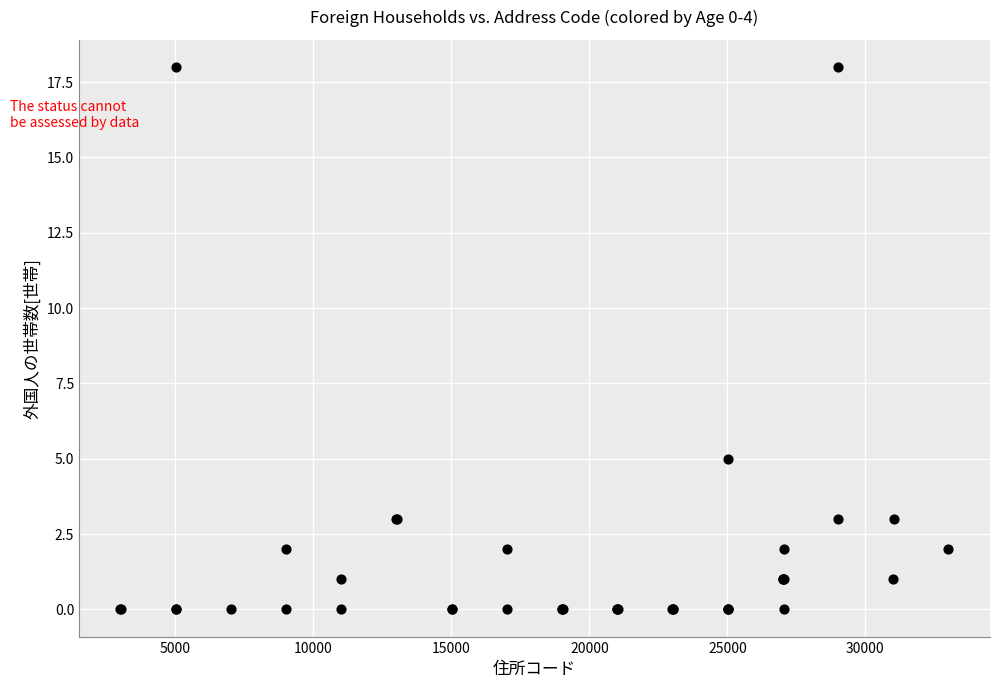

What Y value in the scatter plot is closest to 9?

5